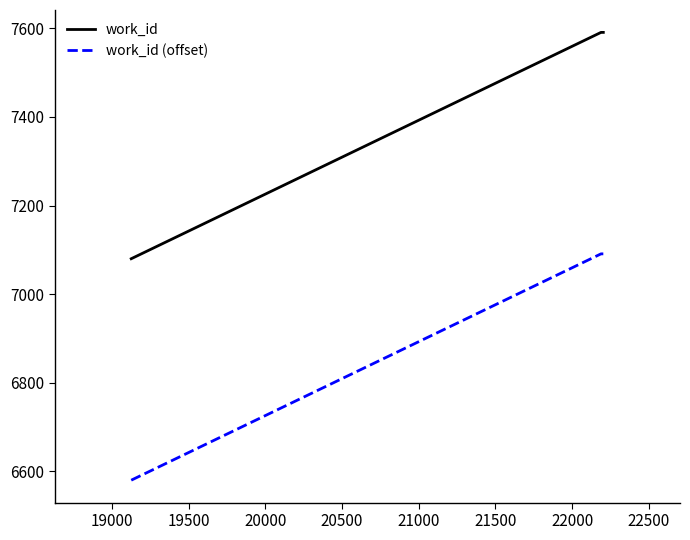

What is the difference between the second highest and minimum values in the work_id series?

511